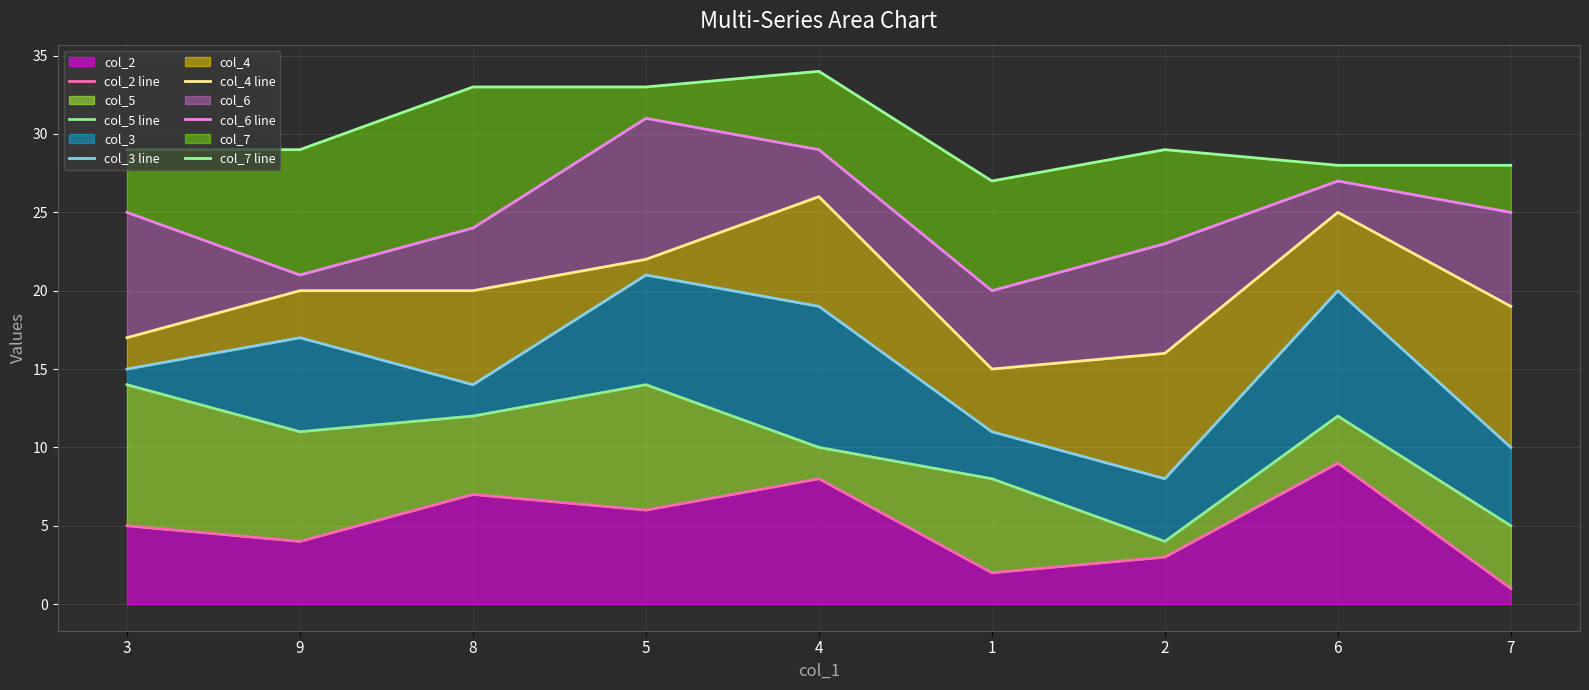

How many series are shown in this chart?

6